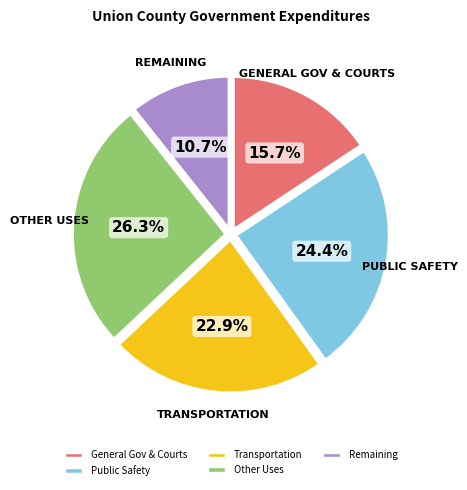

Rank the categories by value from lowest to highest.

Remaining, General Gov & Courts, Transportation, Public Safety, Other Uses